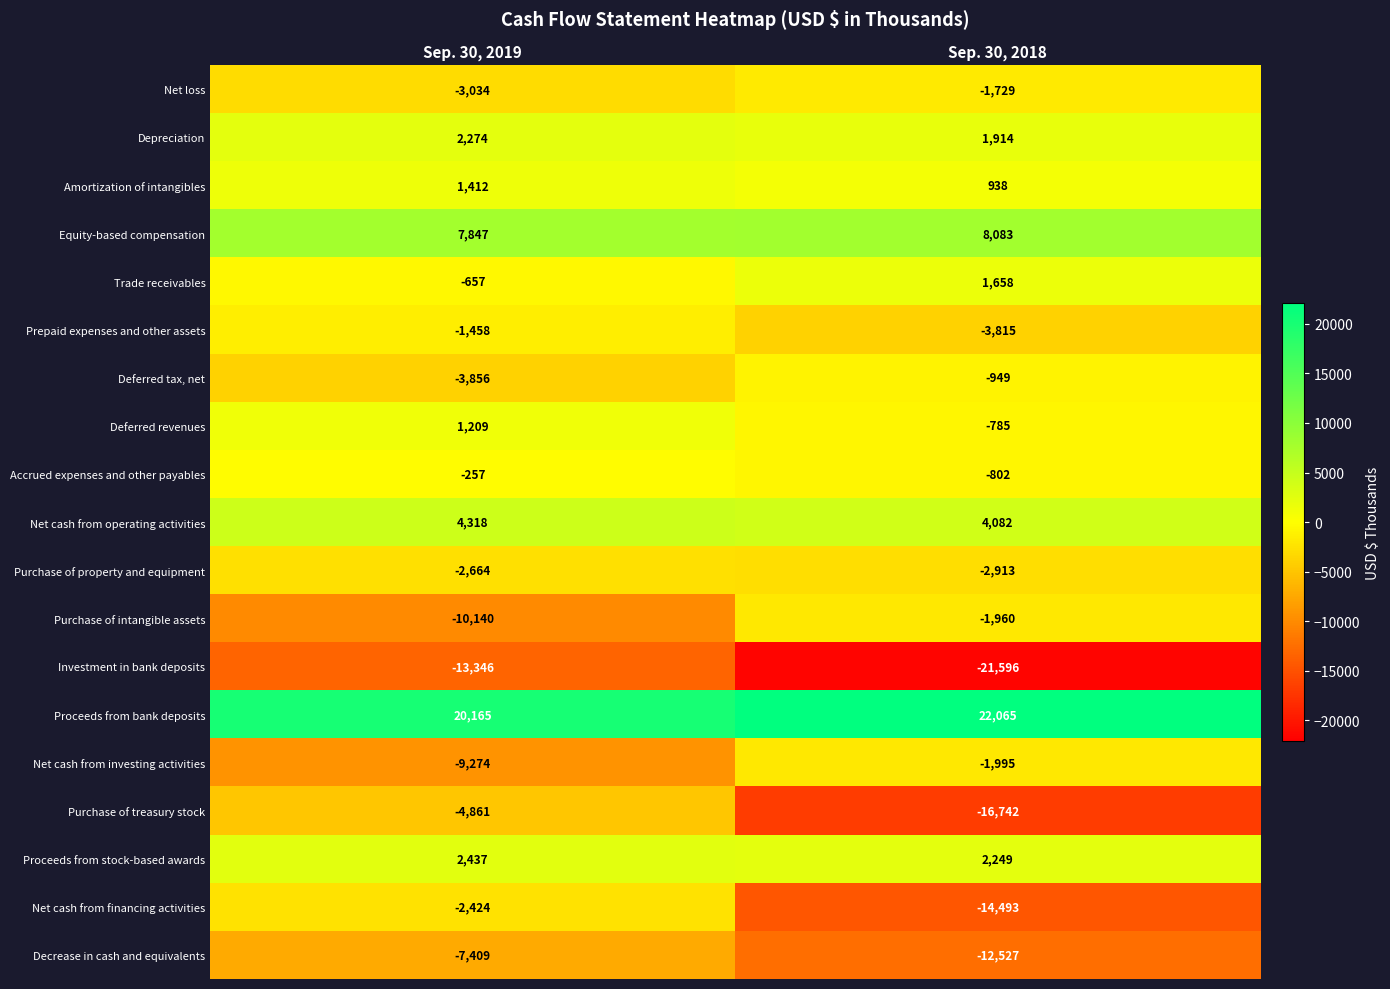

At which label does Net cash from operating activities reach its minimum?

Sep. 30, 2018